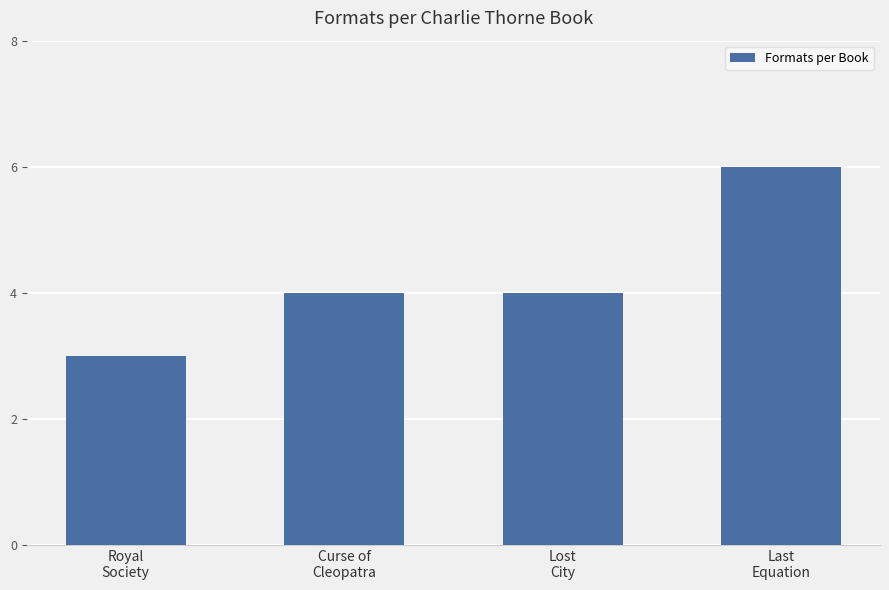

What is the maximum value shown in the chart?

6